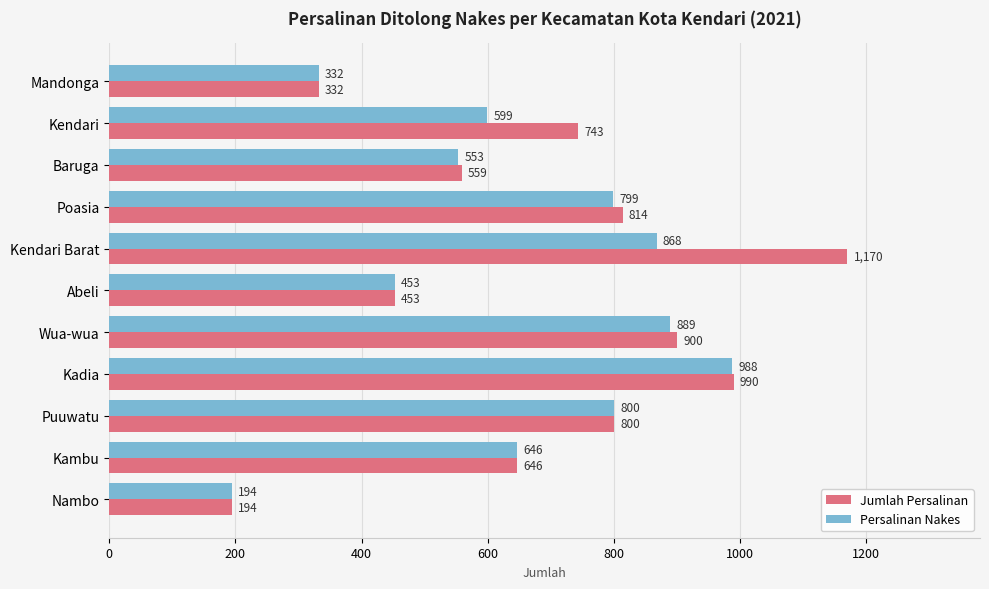

What are all the series names shown in the legend?

Jumlah Persalinan, Persalinan Nakes